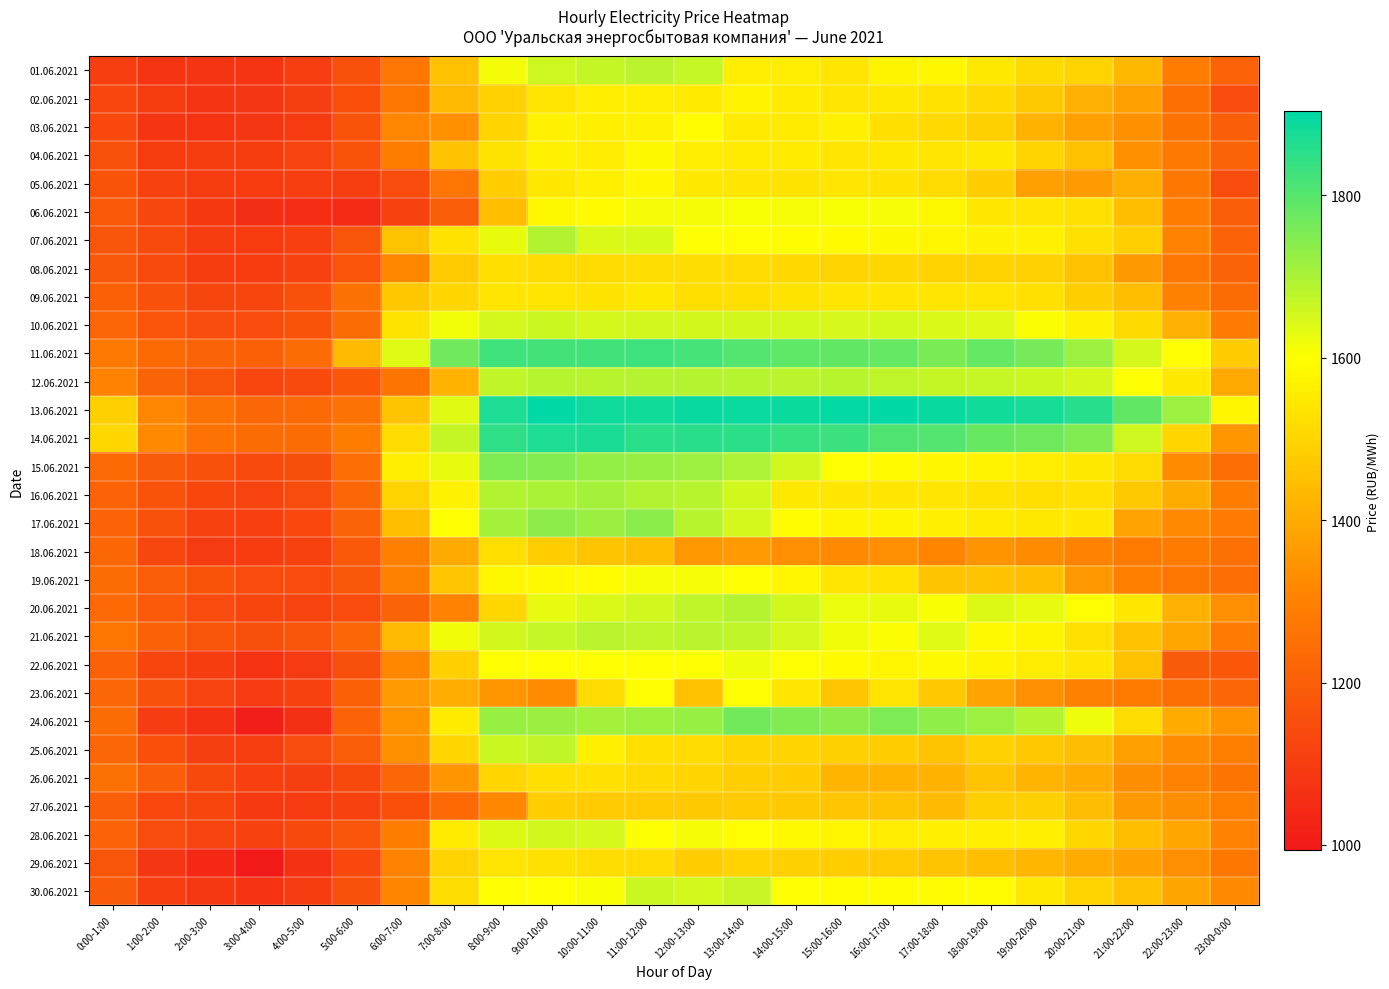

At how many categories does at least one series exceed 1703?

16